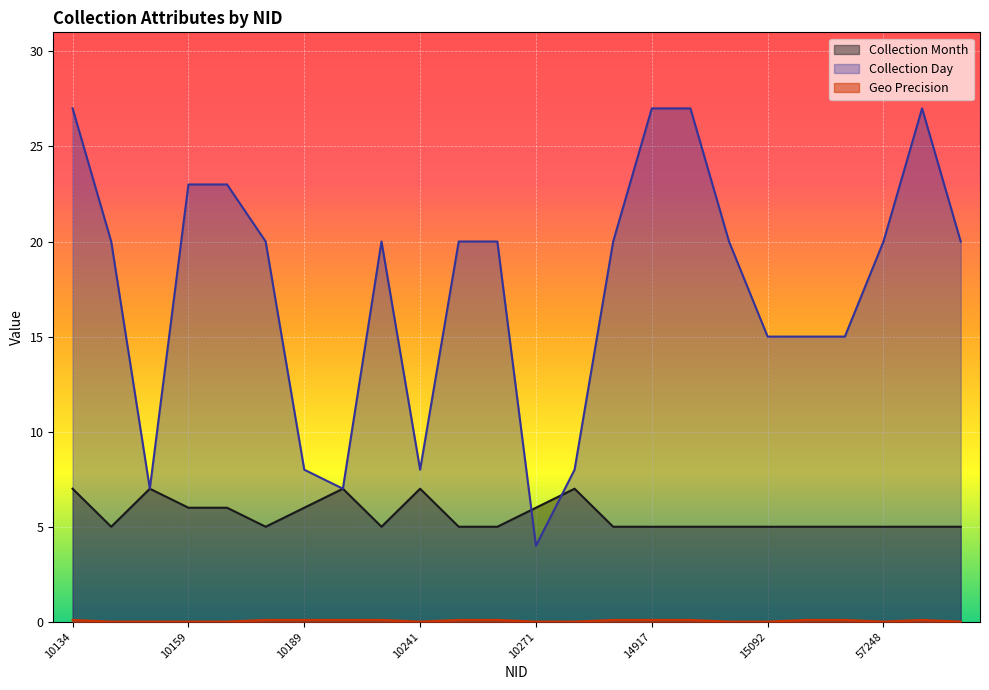

At how many categories does at least one series exceed 0?

24